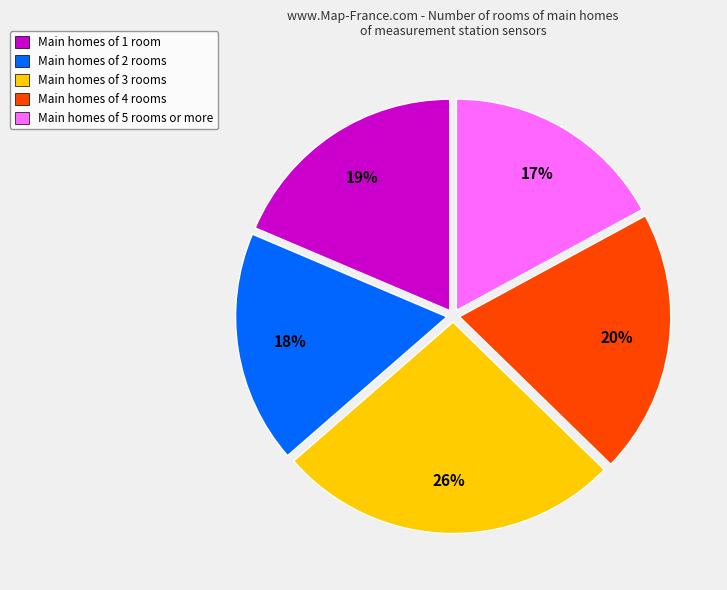

To the nearest percent, what is the average slice percentage?

20%